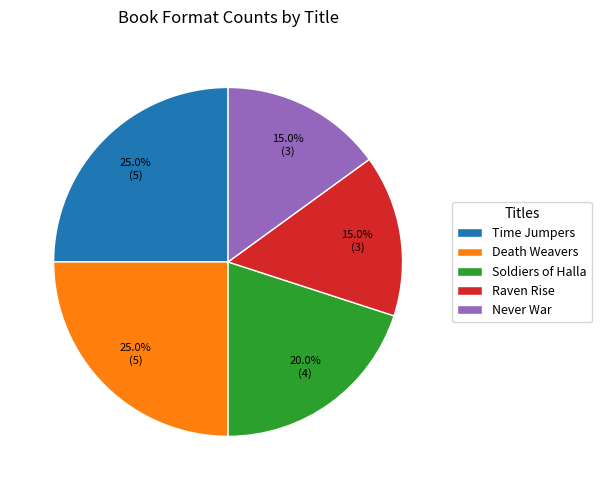

Is there any slice that represents more than half of the pie?

No